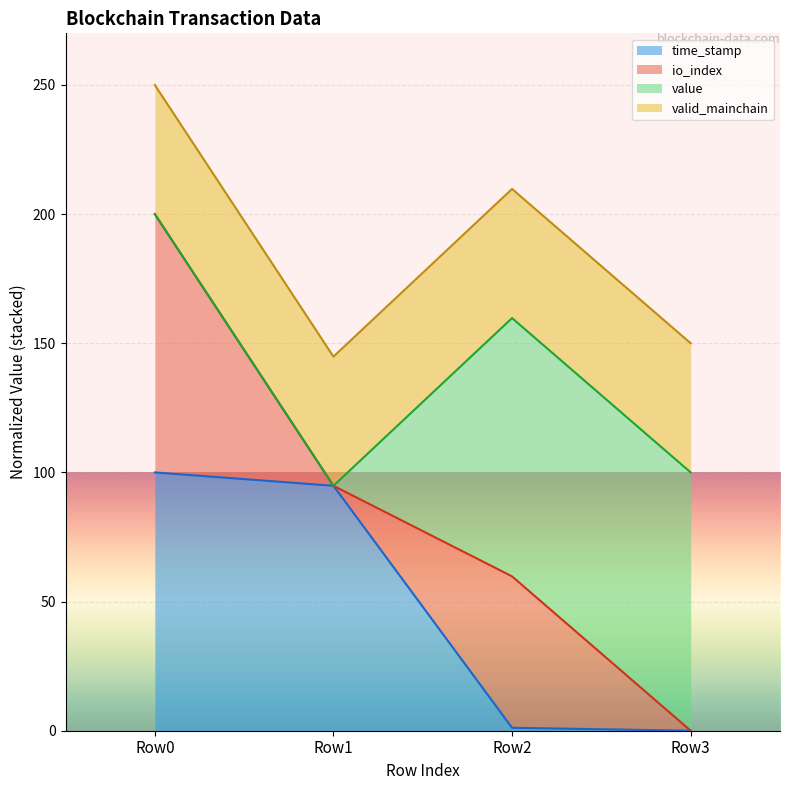

True or false: io_index and time_stamp intersect in this chart.

False